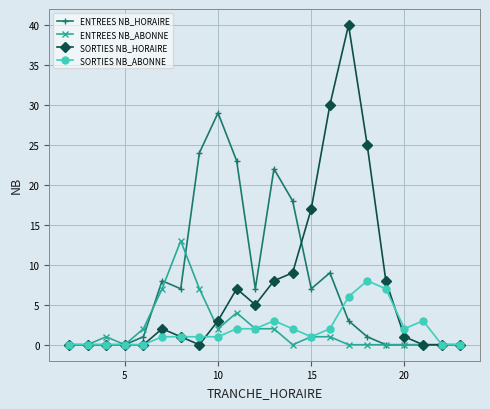

In SORTIES NB_HORAIRE, how many points are higher than both neighbors (excluding endpoints)?

3